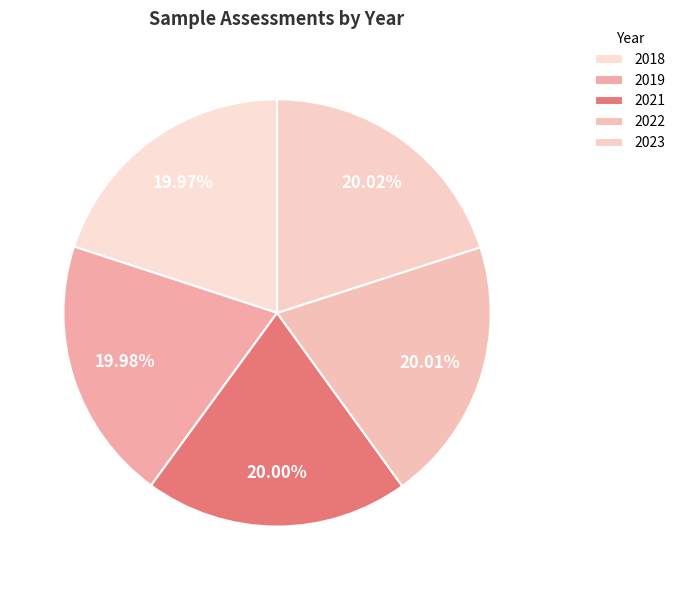

True or false: 2019 accounts for 20% of the total.

True